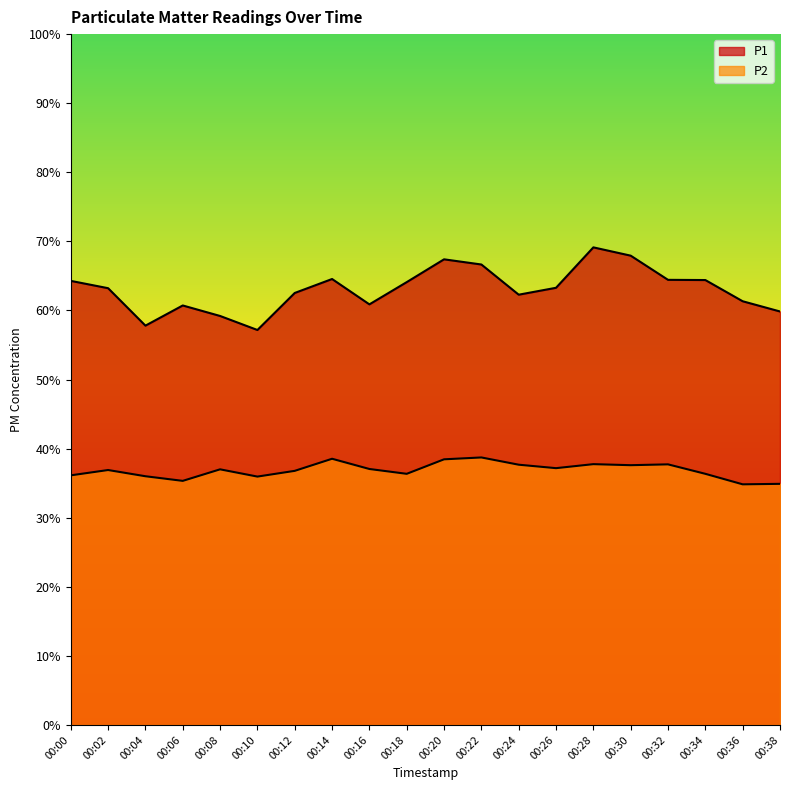

Rank the series at 00:04 from lowest to highest value.

P2, P1